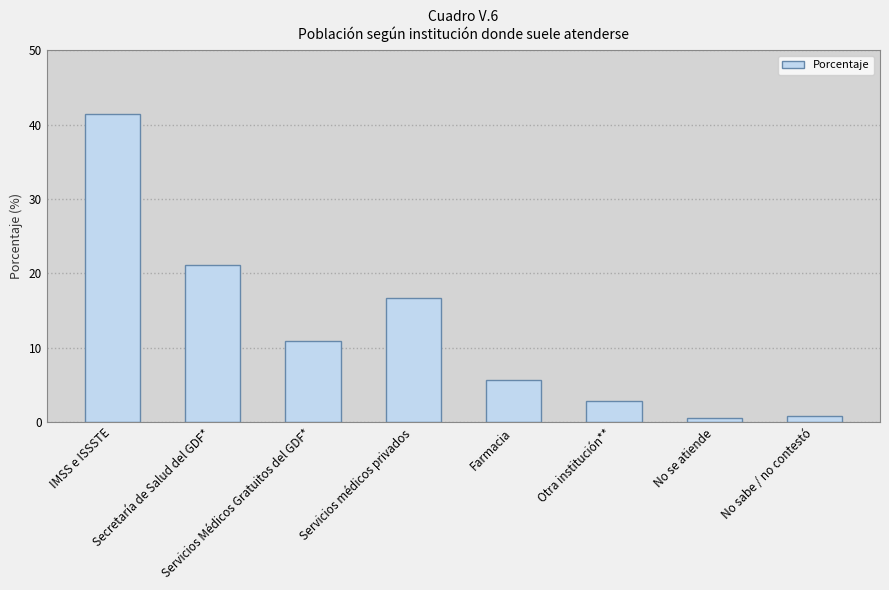

What is the average value?

12.5